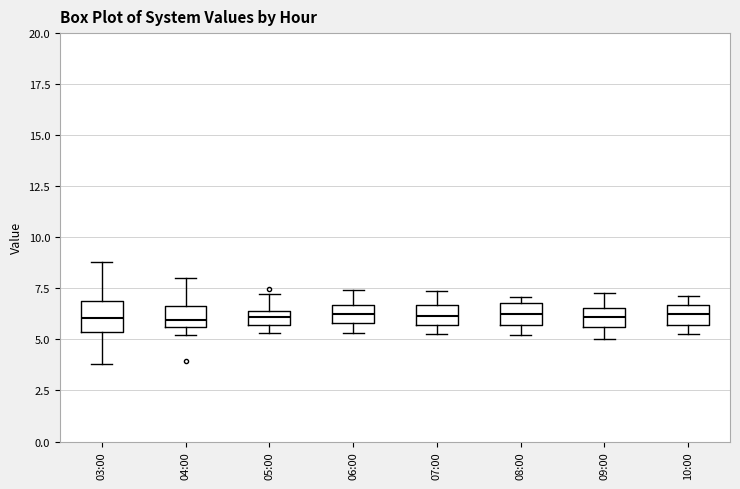

Where is the upper edge of the box for 03:00 on the y-axis? The values are not printed on the chart, so give them approximately, as read against the axis.

7.0